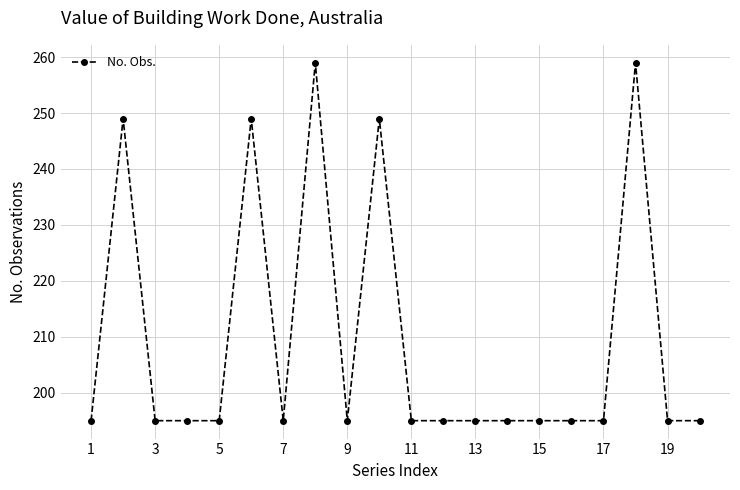

What is the sum of all values?

4190